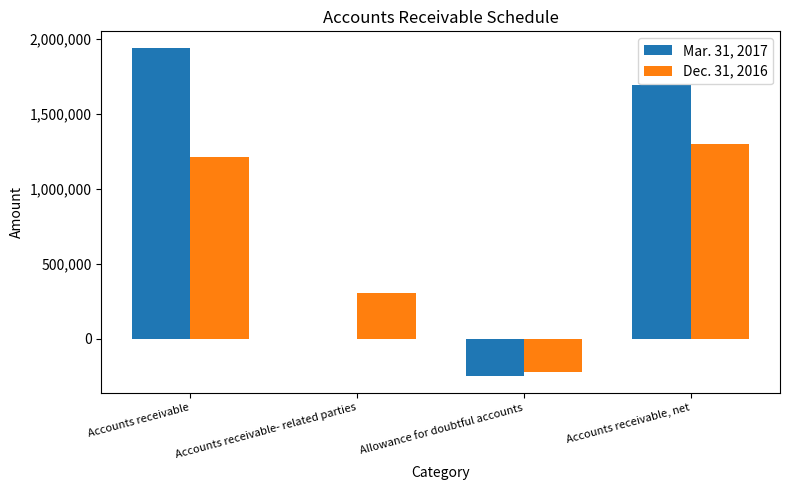

How many groups of bars are there?

4